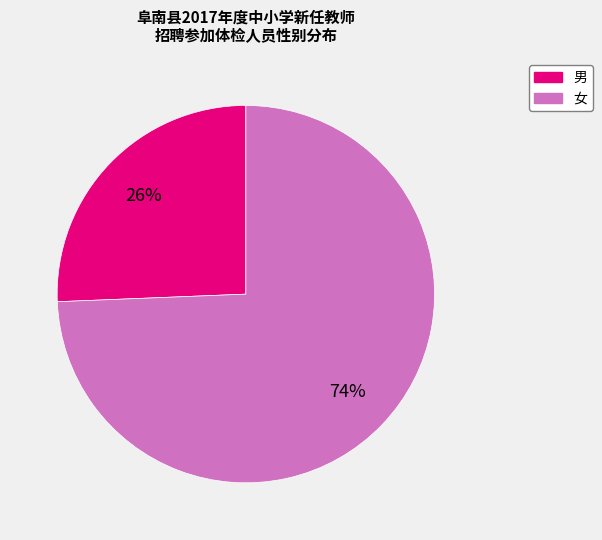

To the nearest percent, what percentage of the pie is 男?

26%